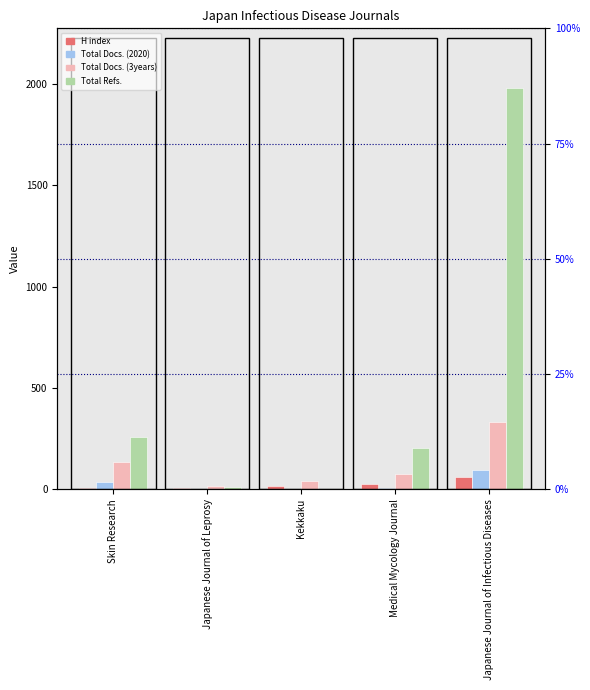

Reading left to right, list all the values displayed in this chart.

H index: 7	7	18	29	61
Total Docs. (2020): 35	1	0	9	97
Total Docs. (3years): 135	17	41	75	334
Total Refs.: 259	13	0	205	1977